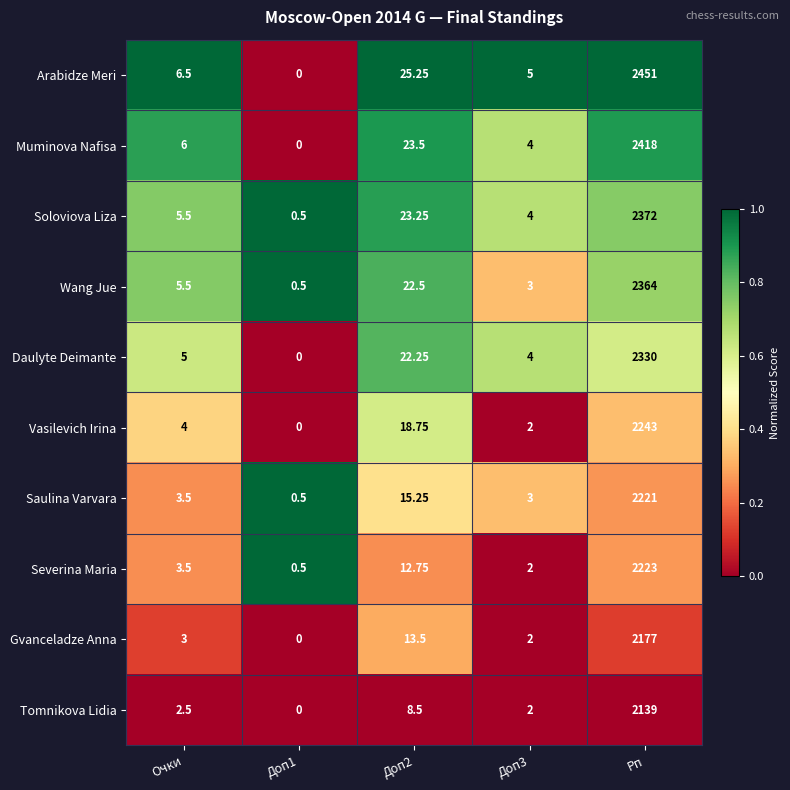

Which series has the largest total across all categories?

Arabidze Meri